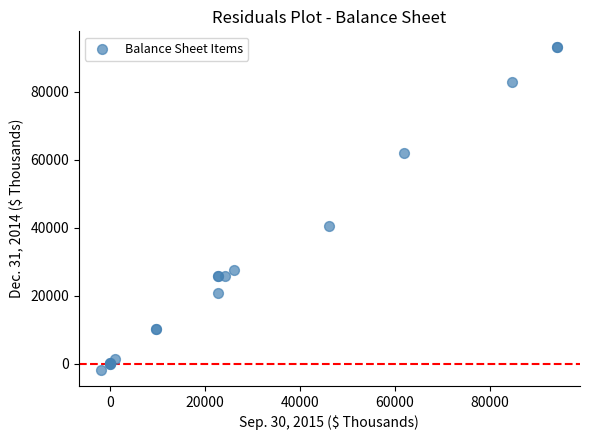

What Y value in the scatter plot is closest to 45625?

40460